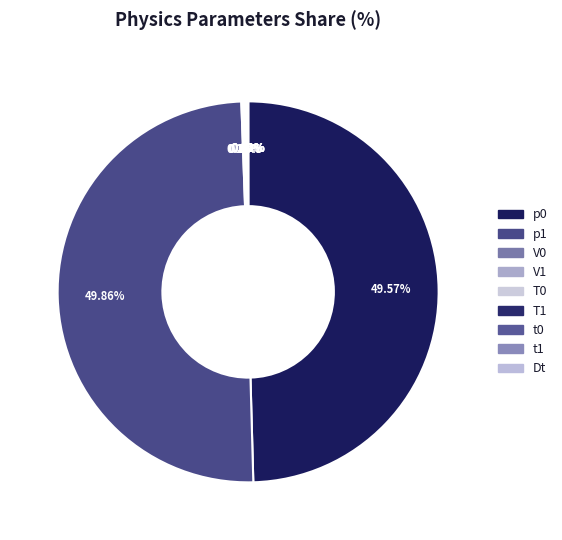

Does t1 represent more than half of the total?

No